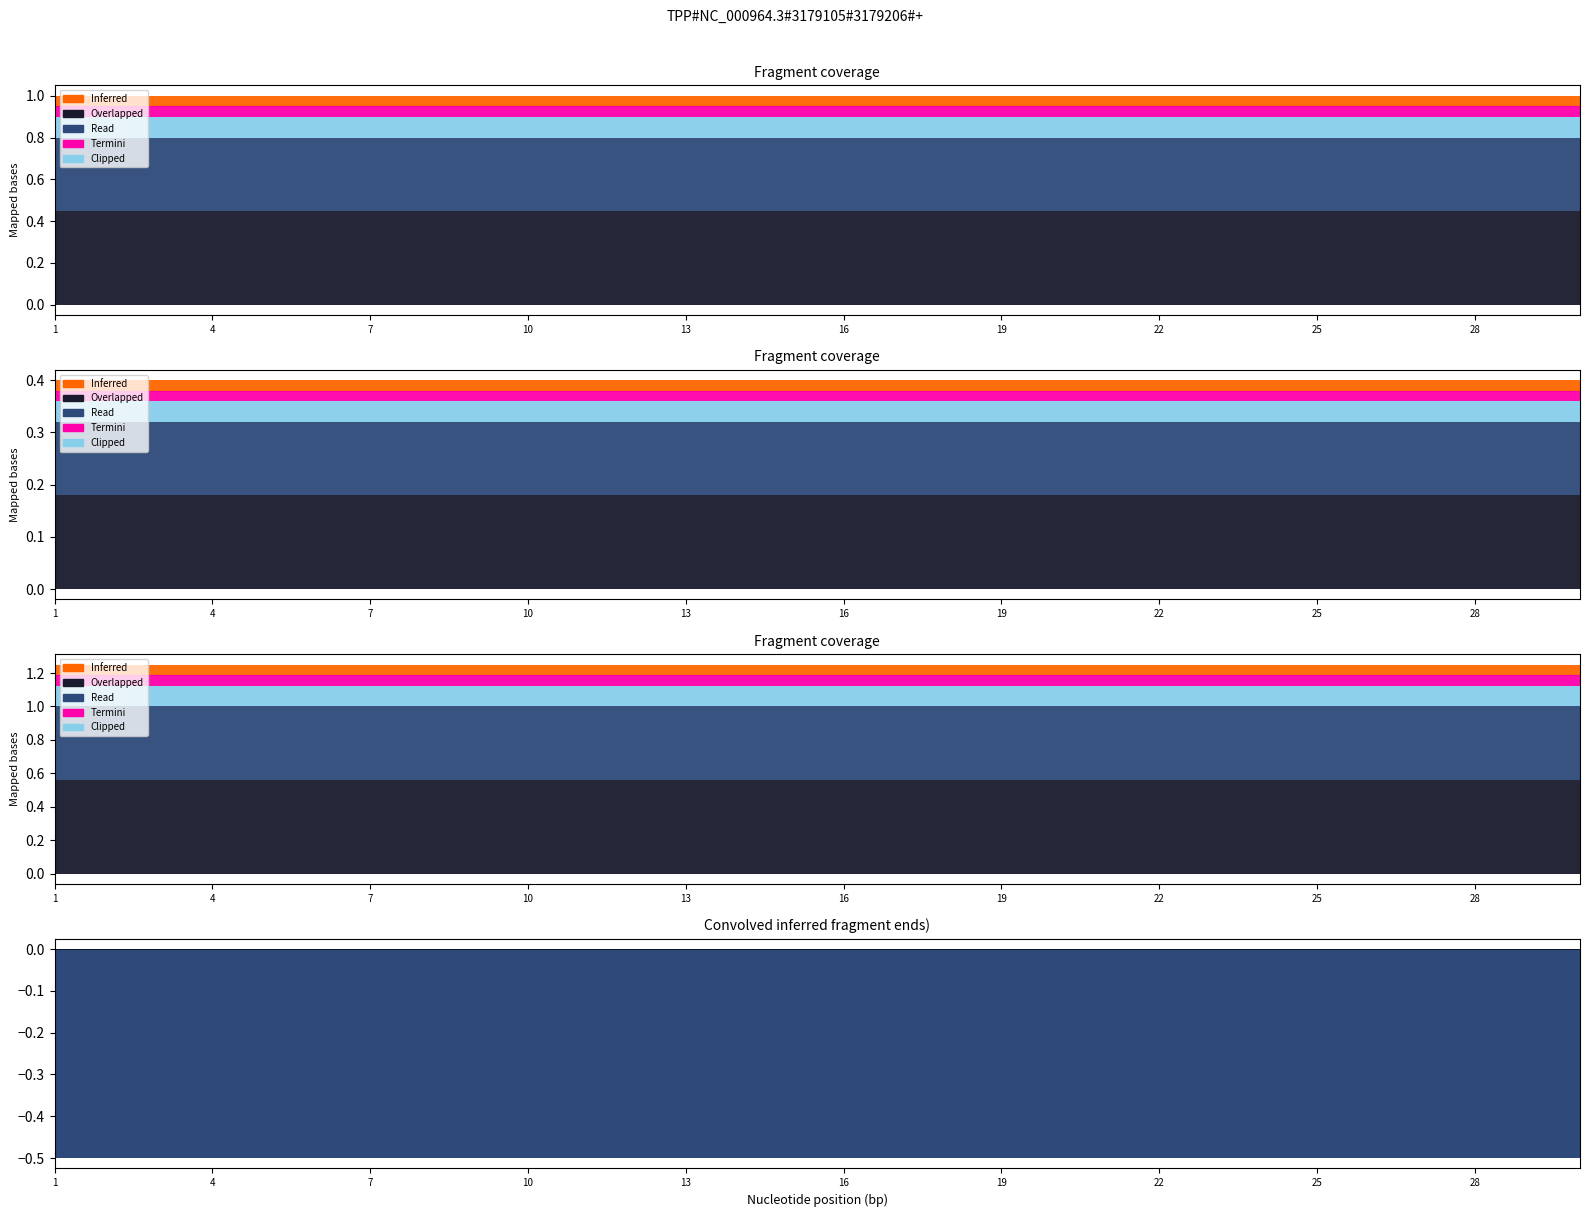

At which label does Read reach its peak?

16